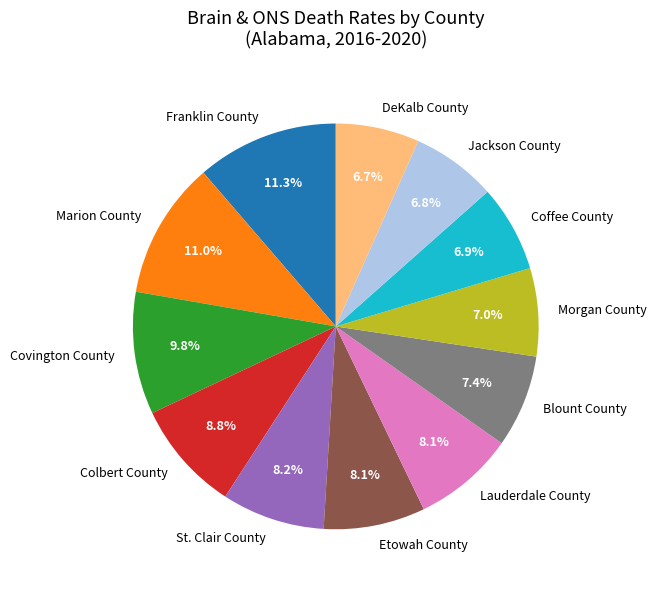

Does Jackson County represent more than half of the total?

No